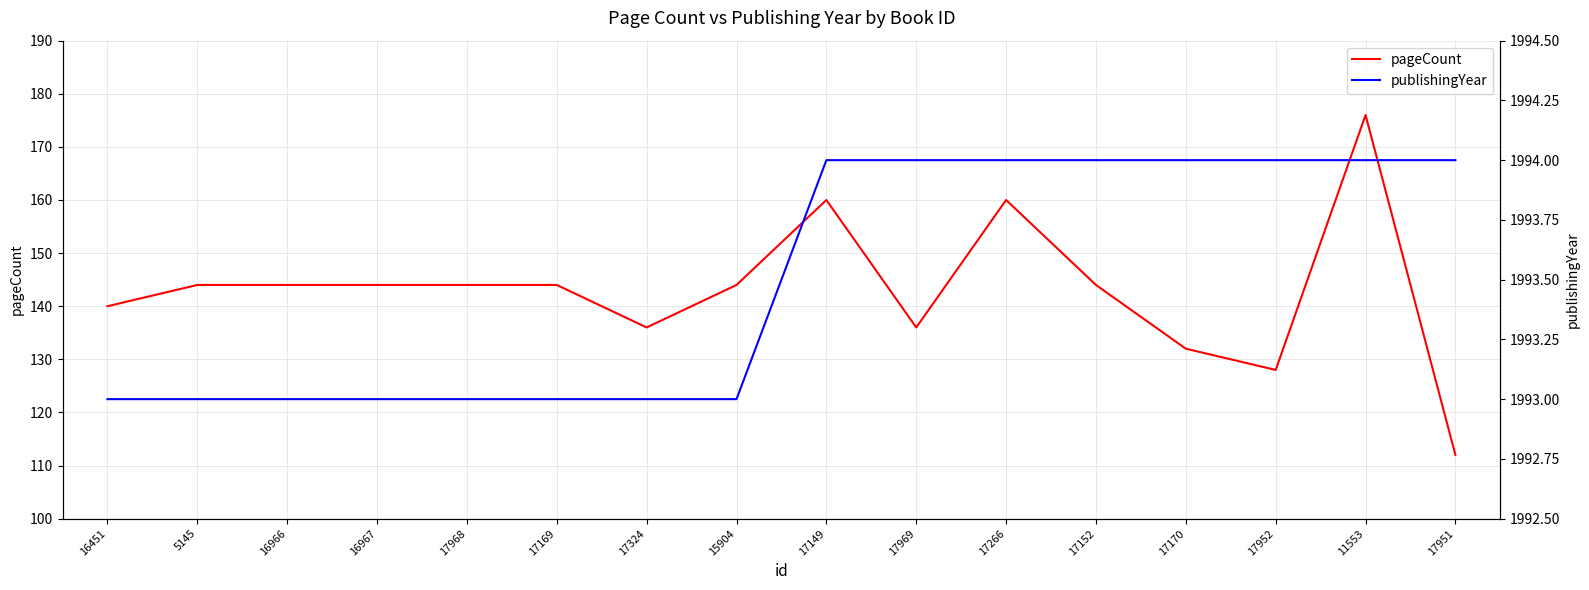

How many categories are shown in the chart?

16